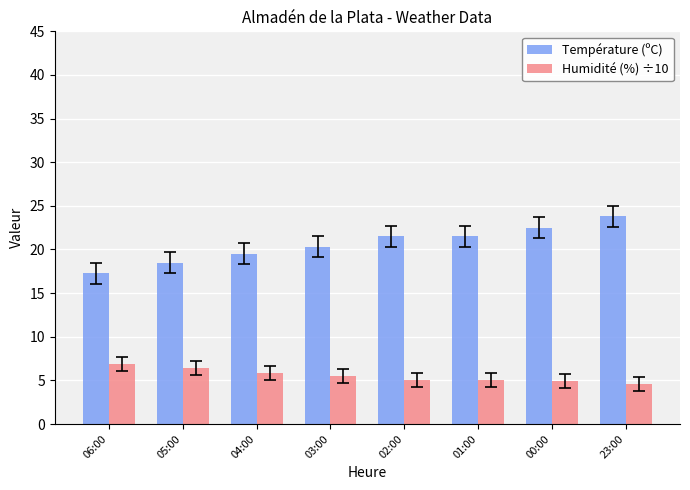

The Humidité (%) ÷10 series shows 6.9 at 00:00. True or false?

False